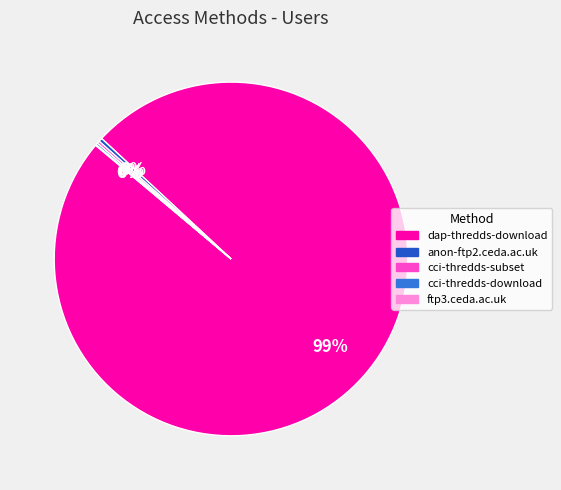

Is the sum of dap-thredds-download and anon-ftp2.ceda.ac.uk greater than half?

Yes